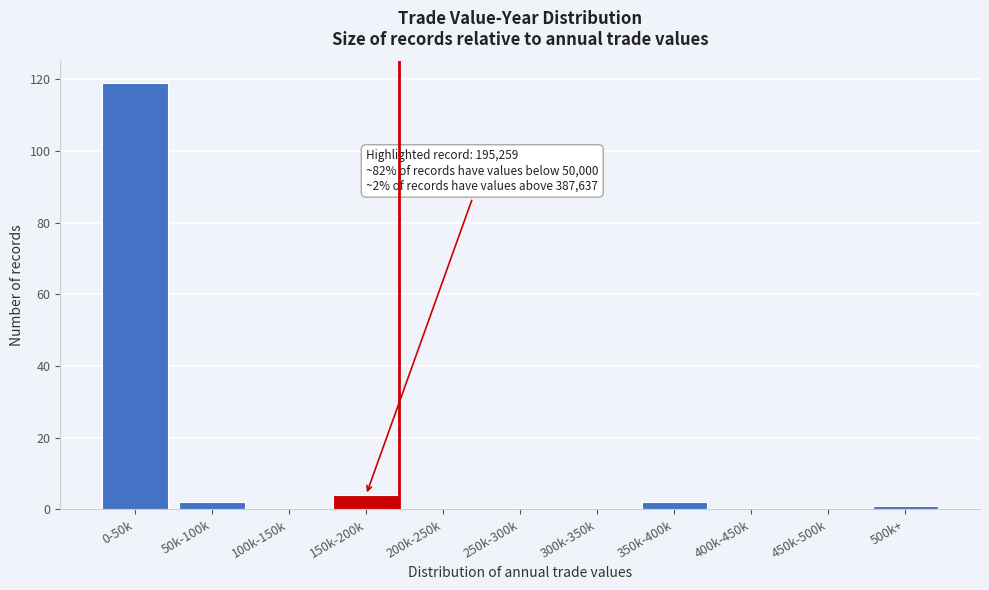

Reading left to right, what are all the values shown in this chart?

0-50k=119	50k-100k=2	100k-150k=0	150k-200k=4	200k-250k=0	250k-300k=0	300k-350k=0	350k-400k=2	400k-450k=0	450k-500k=0	500k+=1